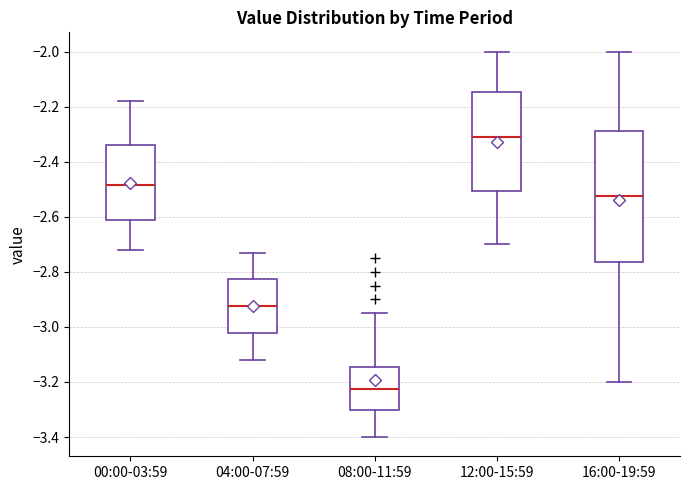

Which box has the highest median line?

12:00-15:59